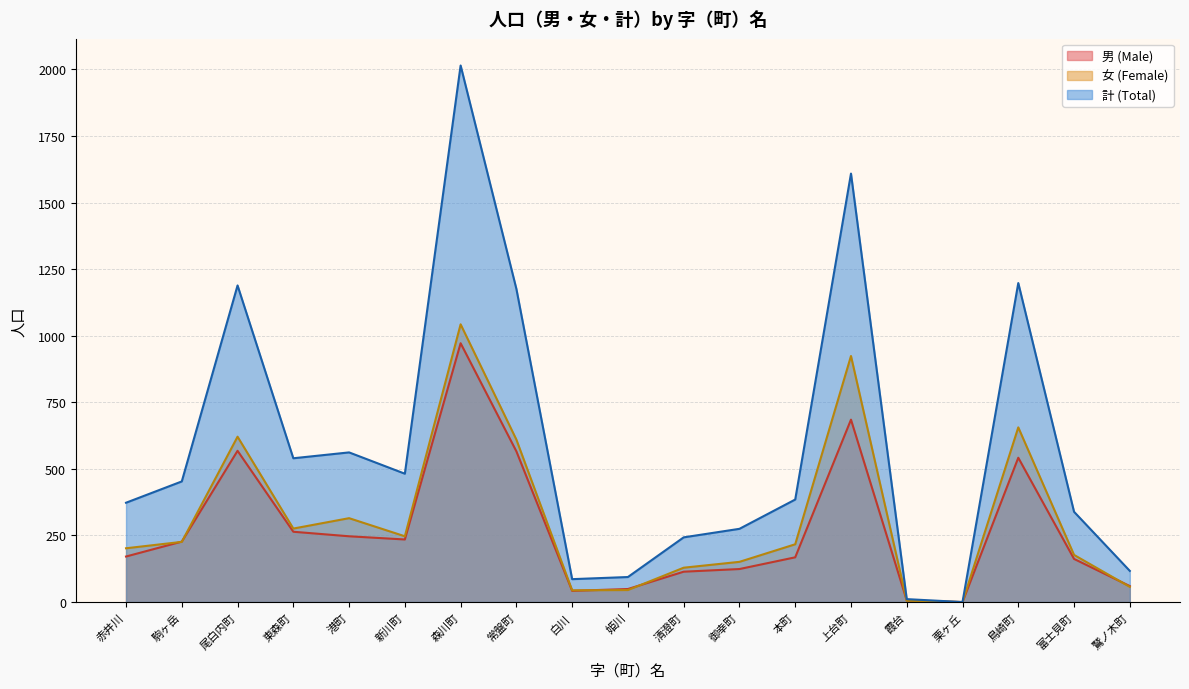

How many positive values does the 計 (Total) series have?

18